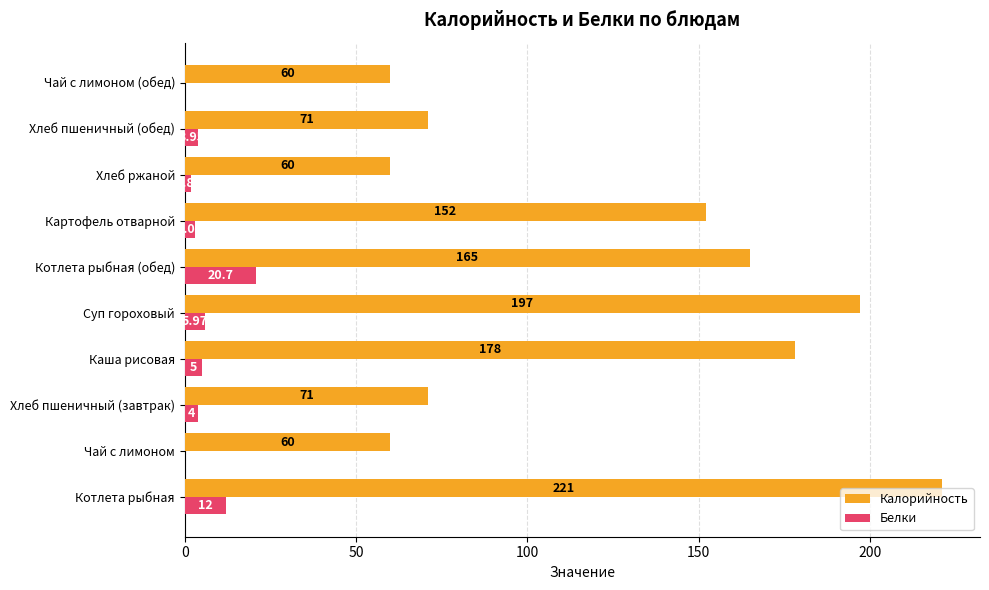

What is the sum of the Калорийность values at Хлеб пшеничный (обед) and Суп гороховый?

268.0